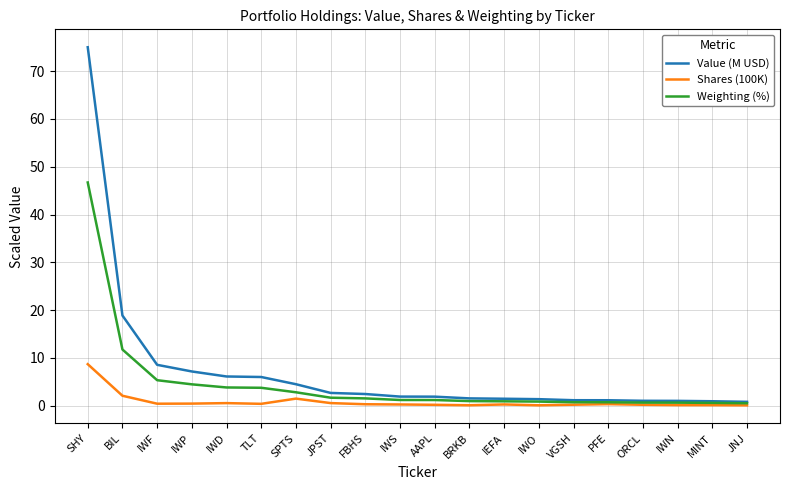

What are all the series names shown in the legend?

Value (M USD), Shares (100K), Weighting (%)